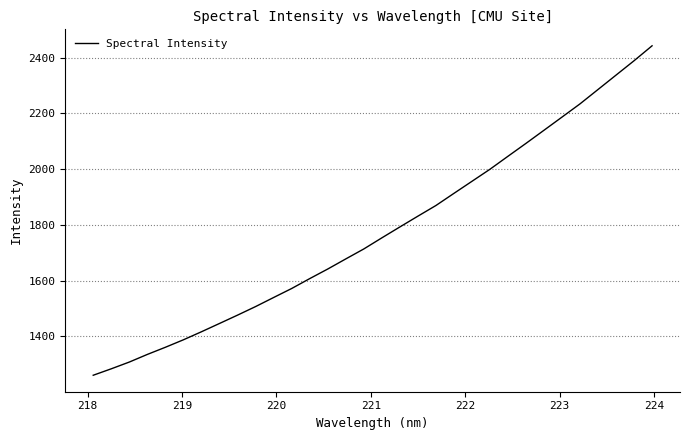

What is the minimum value shown in the chart?

1259.9